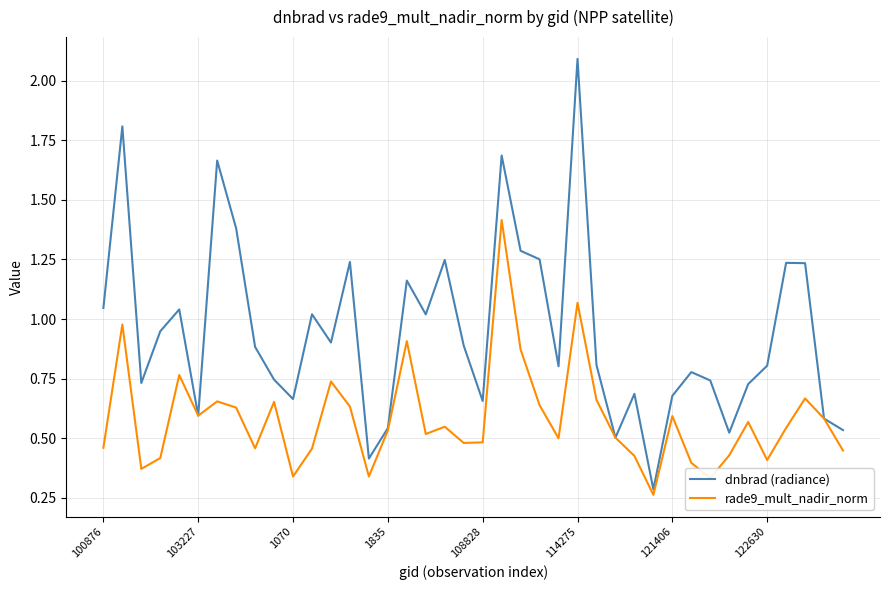

Which series has the largest total across all categories?

dnbrad (radiance)